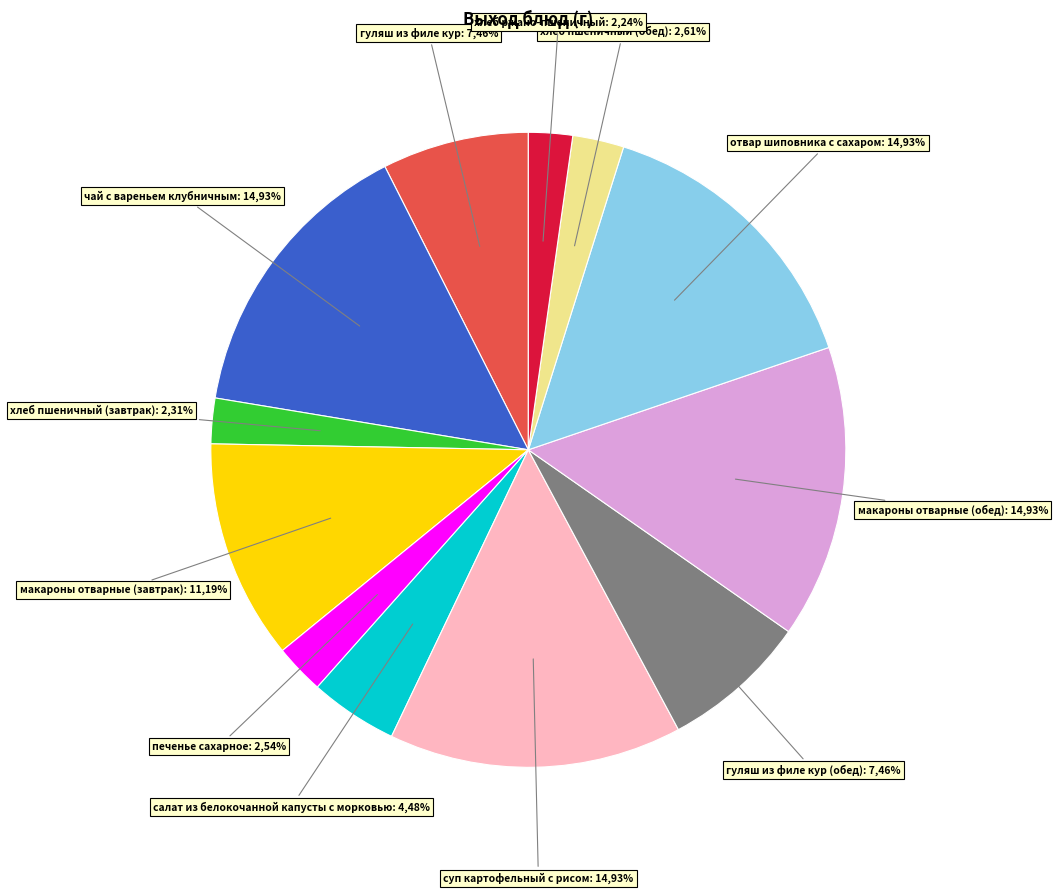

What portion of the pie excludes чай с вареньем клубничным?

85.1%